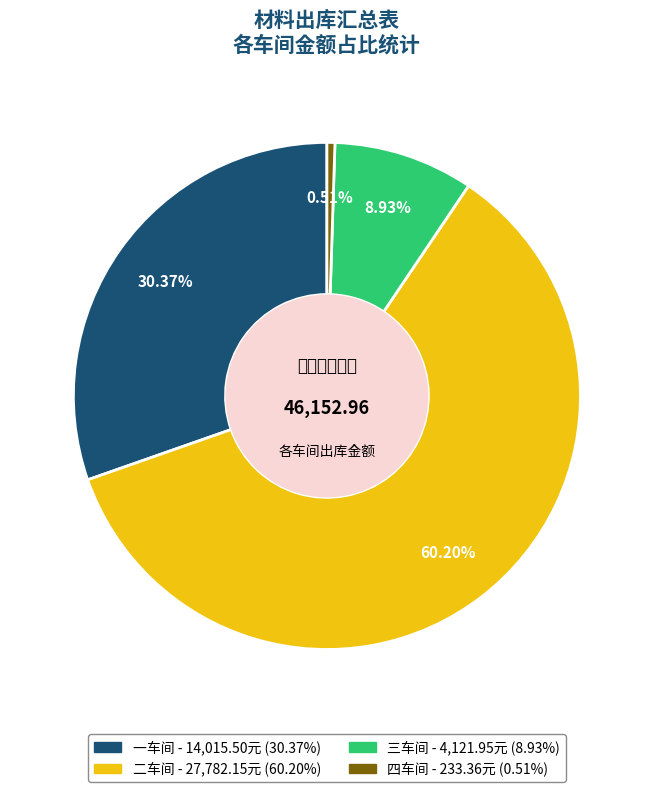

The 二车间 slice represents 60% of the pie. True or false?

True